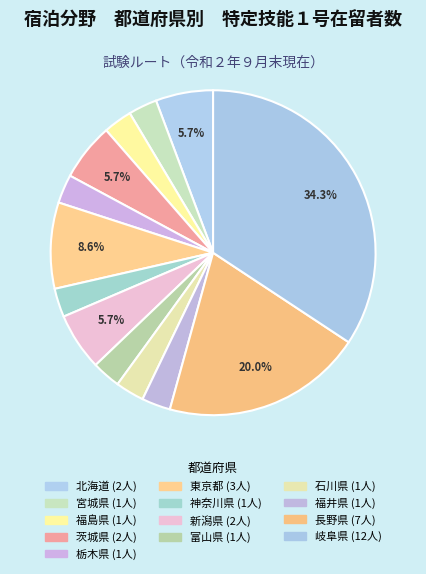

What is the change in value from 茨城県 to 福井県?

-1